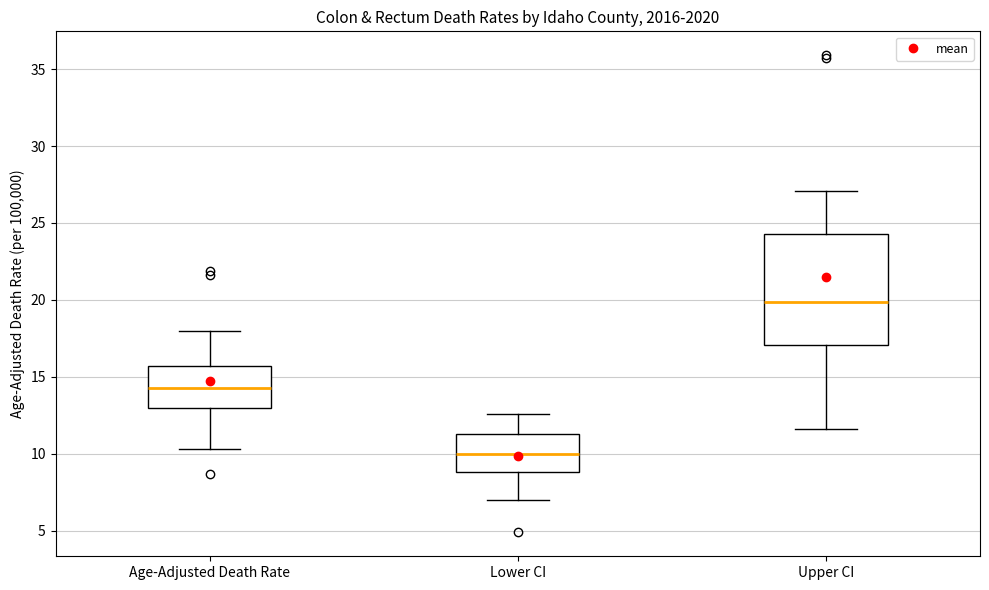

Reading left to right, transcribe this box plot: for each box, give where its median line is, the range the box spans, and where its two whiskers end, as read against the y-axis. The values are not printed on the chart, so give them approximately, as read against the axis.

Age-Adjusted Death Rate: median 14.5, box 13.0 to 15.5, whiskers 10.5 to 18.0
Lower CI: median 10.0, box 9.0 to 11.5, whiskers 7.0 to 12.5
Upper CI: median 20.0, box 17.0 to 24.5, whiskers 11.5 to 27.0